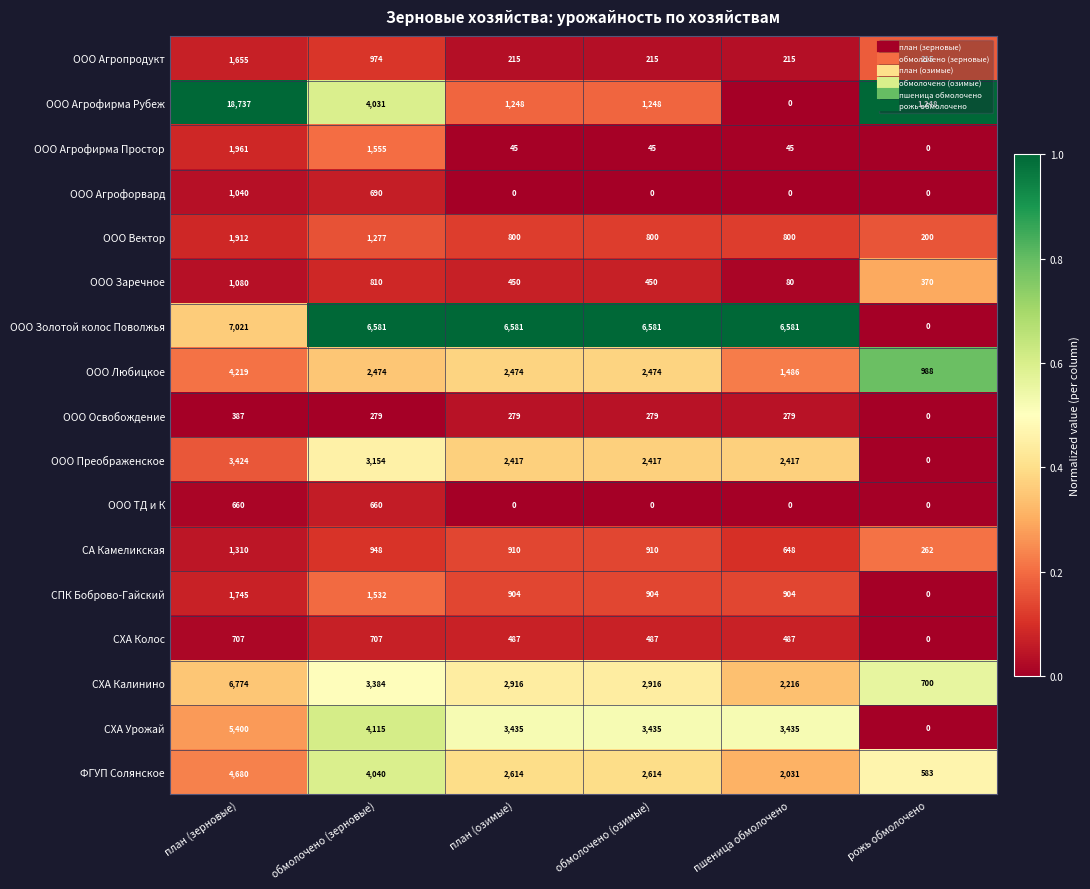

At which category is the sum across all series the highest?

план (зерновые)